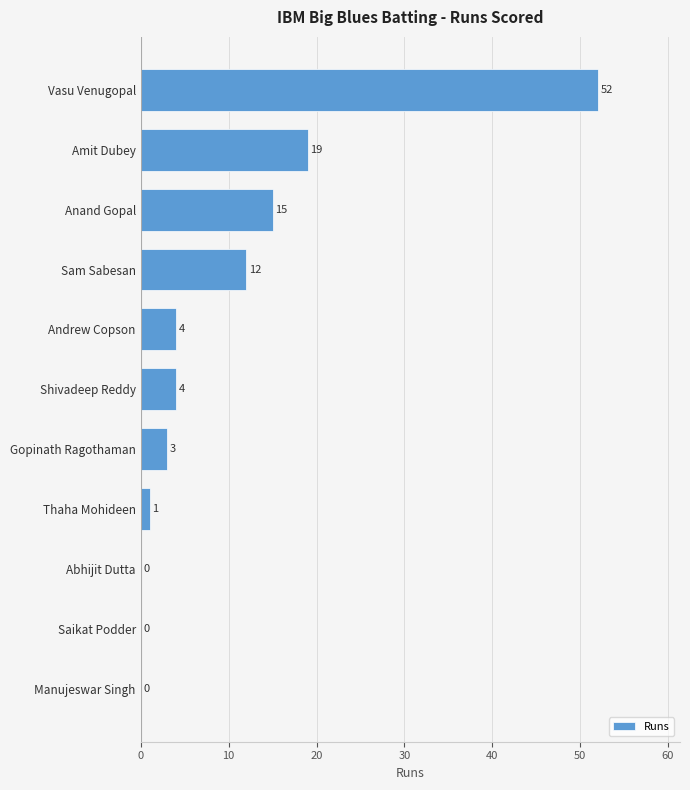

Does the chart contain stacked bars?

No